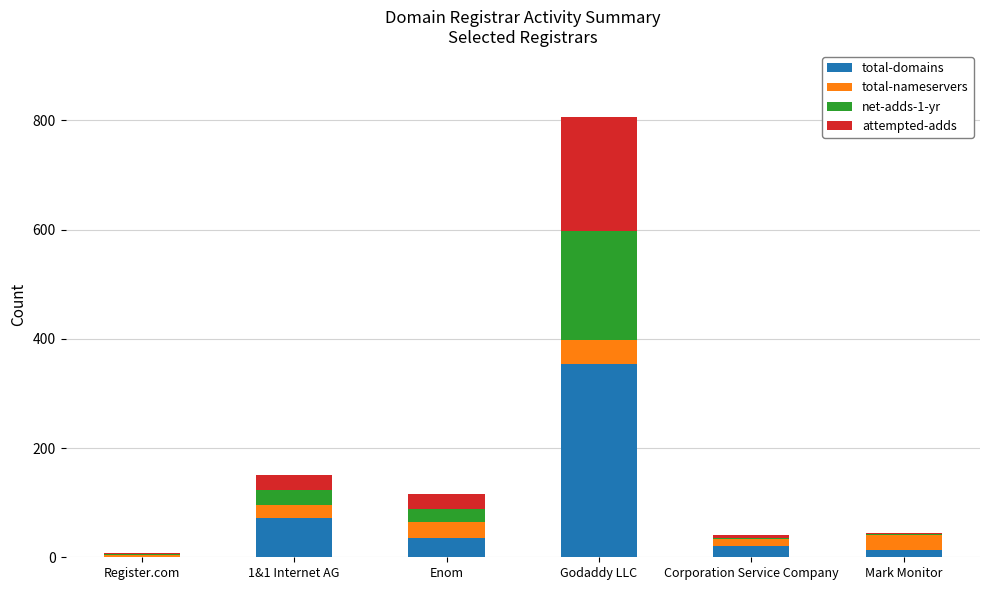

What is the sum of all total-domains values?

498